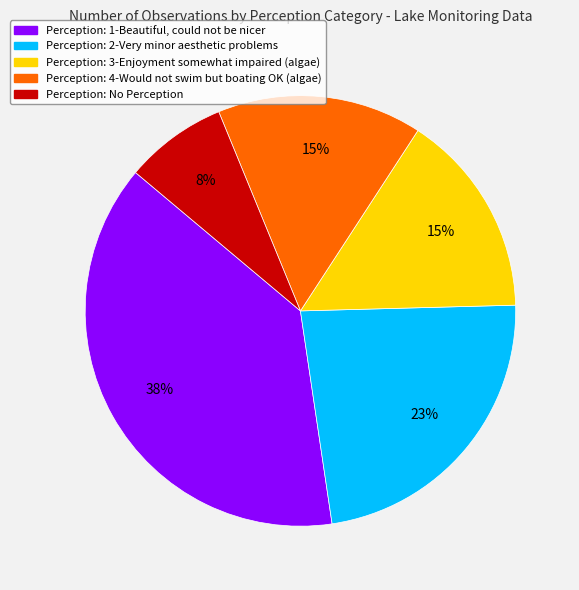

Is there a majority slice in this chart?

No